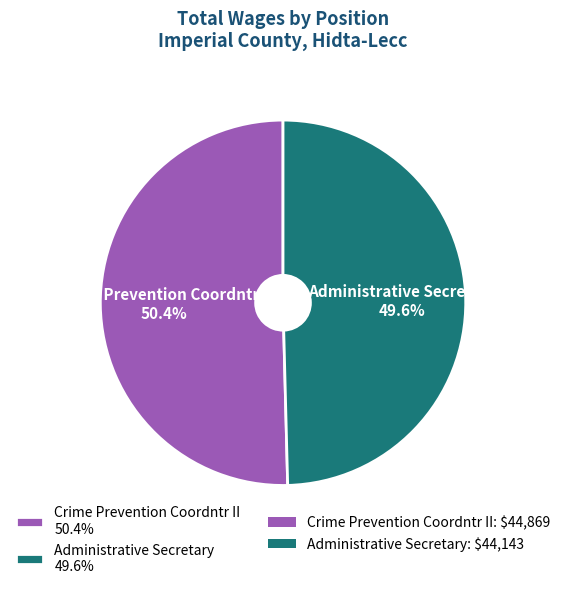

What percentage is the Administrative Secretary slice, to the nearest percent?

50%